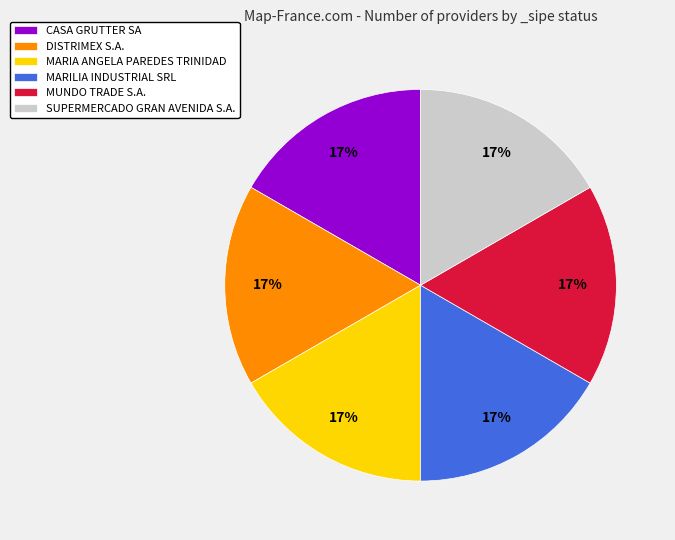

What is the ratio of the value at SUPERMERCADO GRAN AVENIDA S.A. to the value at CASA GRUTTER SA?

1.0